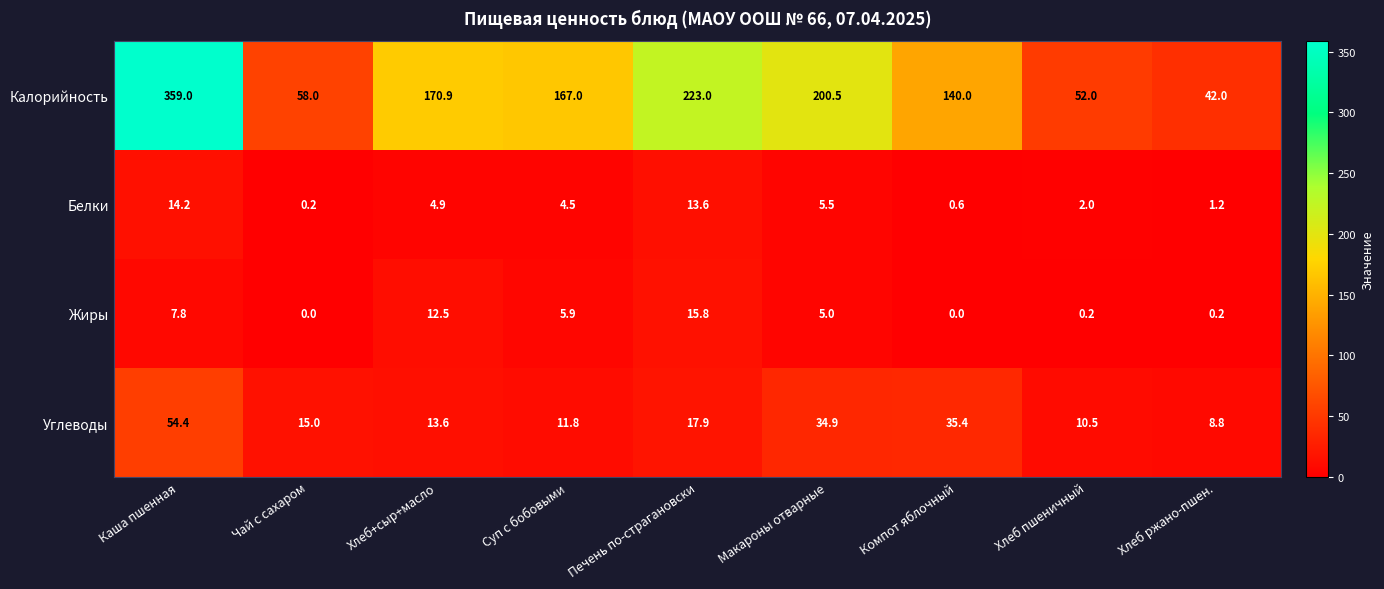

Which series changed the most between Печень по-страгановски and Хлеб ржано-пшен.?

Калорийность